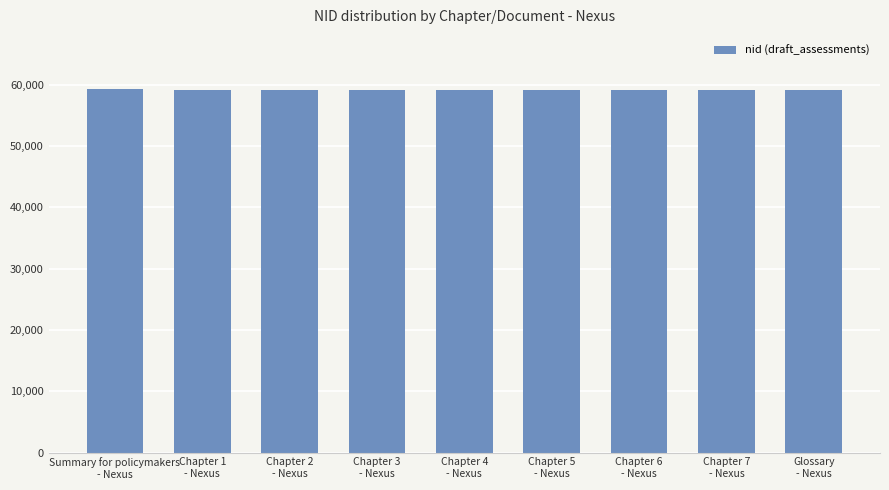

What is the minimum value shown in the chart?

59163